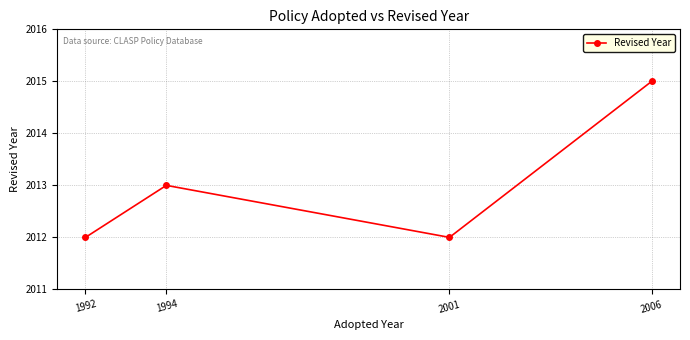

What is the value of the 4th point from the left?

2015